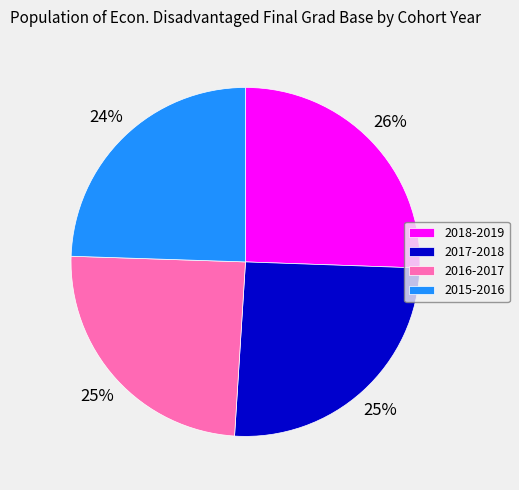

Which has a higher value, 2015-2016 or 2017-2018?

2017-2018